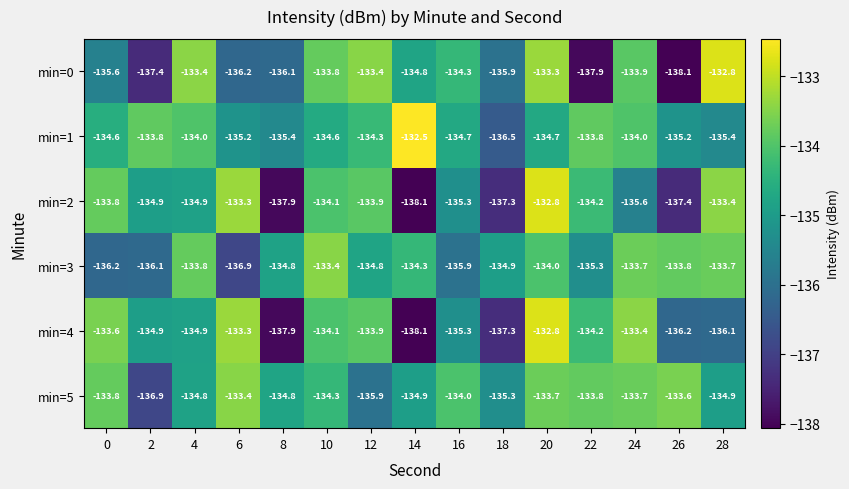

What is the difference between the highest and lowest values at 24?

2.2